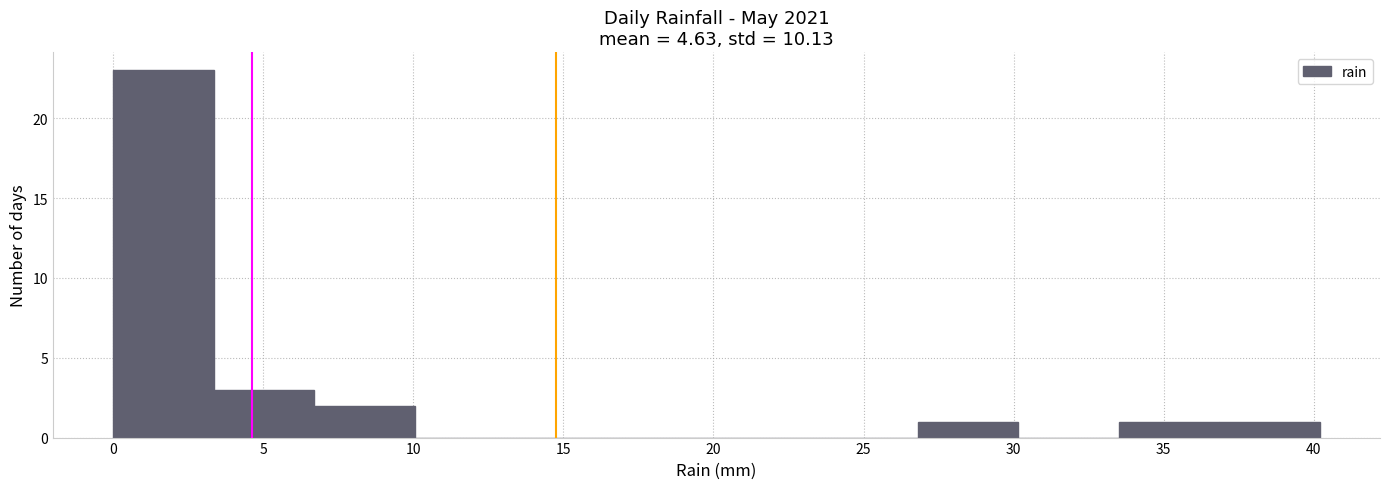

Reading left to right, transcribe this chart: for each bar, give the range it covers on the x-axis and its height. Neither the bar edges nor the heights are printed on the chart, so give them approximately, as read against the axes.

0.00 to 3.35: 23
3.35 to 6.70: 3
6.70 to 10.05: 2
10.05 to 13.40: 0
13.40 to 16.75: 0
16.75 to 20.10: 0
20.10 to 23.45: 0
23.45 to 26.80: 0
26.80 to 30.15: 1
30.15 to 33.50: 0
33.50 to 36.85: 1
36.85 to 40.20: 1